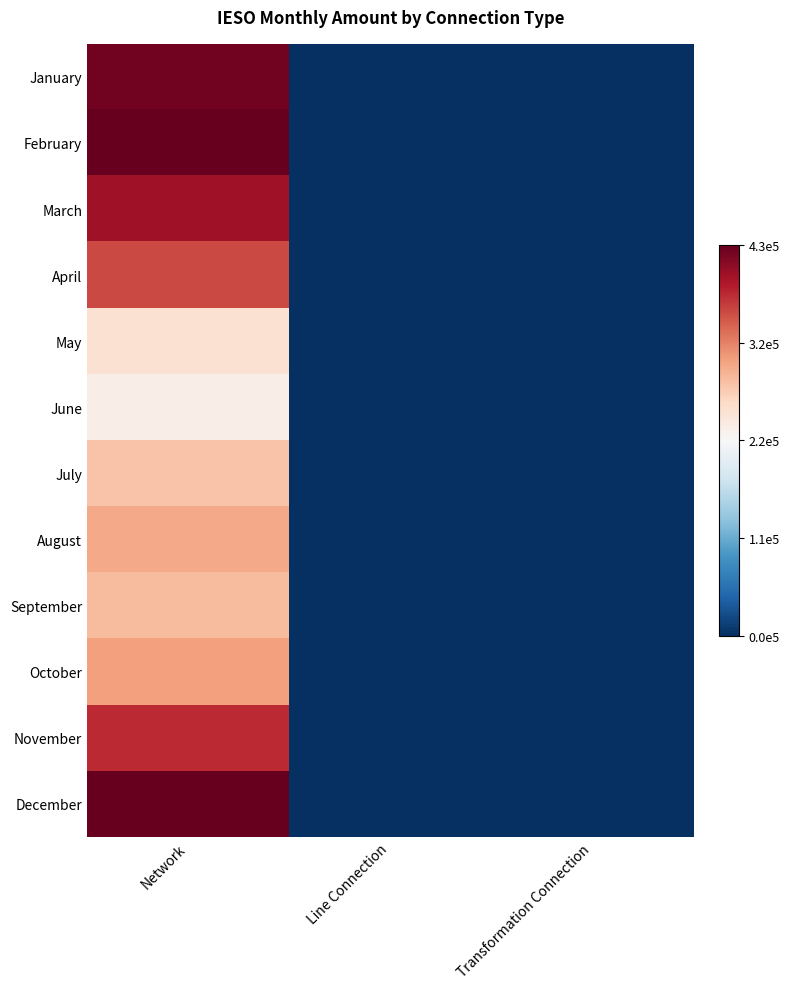

Reading left to right, transcribe all the data shown in this chart.

January: Network=424193.6	Line Connection=0.0	Transformation Connection=0.0
February: Network=431526.4	Line Connection=0.0	Transformation Connection=0.0
March: Network=398680.5	Line Connection=0.0	Transformation Connection=0.0
April: Network=358923.1	Line Connection=0.0	Transformation Connection=0.0
May: Network=248113.1	Line Connection=0.0	Transformation Connection=0.0
June: Network=229826.0	Line Connection=0.0	Transformation Connection=0.0
July: Network=277687.5	Line Connection=0.0	Transformation Connection=0.0
August: Network=297548.1	Line Connection=0.0	Transformation Connection=0.0
September: Network=283542.9	Line Connection=0.0	Transformation Connection=0.0
October: Network=305086.5	Line Connection=0.0	Transformation Connection=0.0
November: Network=376895.5	Line Connection=0.0	Transformation Connection=0.0
December: Network=431689.3	Line Connection=0.0	Transformation Connection=0.0